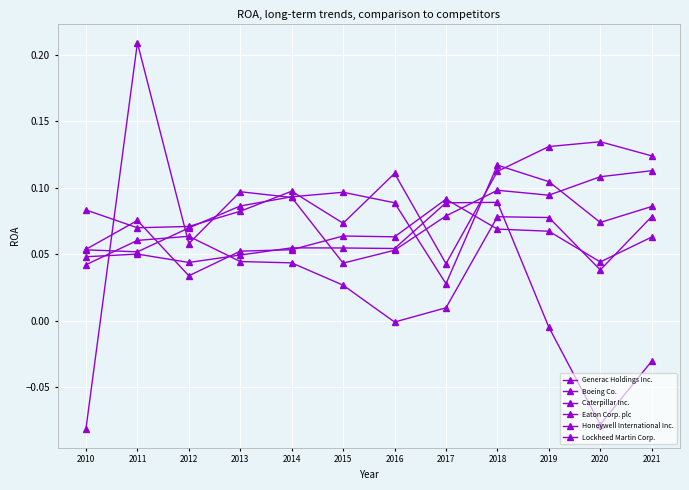

How many interior local peaks does the Eaton Corp. plc series have?

3